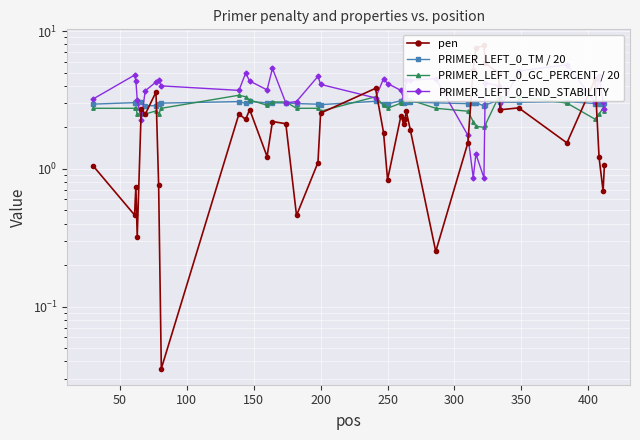

Read the pen value at 300.

3.6